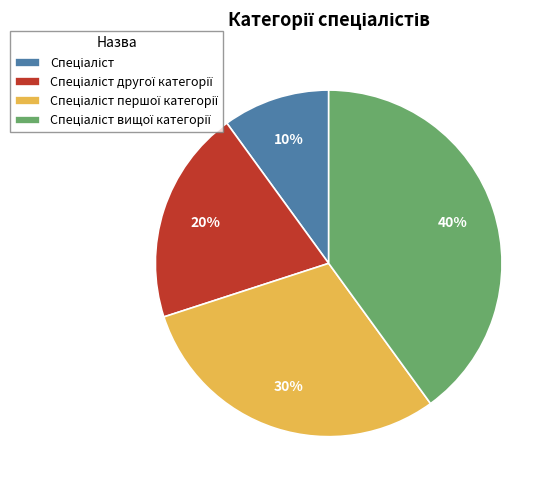

To the nearest percent, what is the average slice percentage?

25%